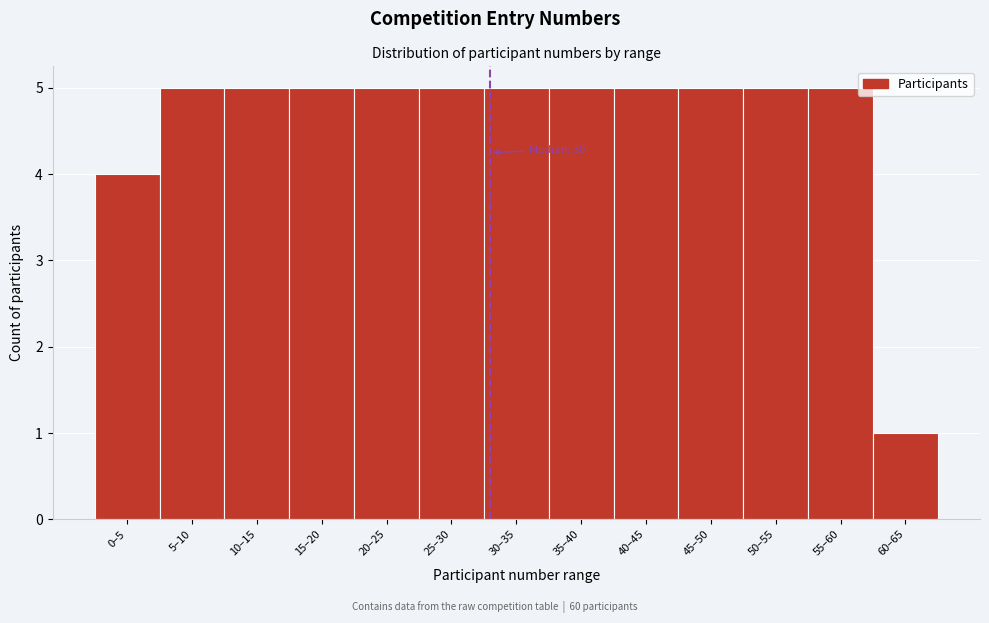

Reading left to right, extract all data points from this chart.

4	5	5	5	5	5	5	5	5	5	5	5	1